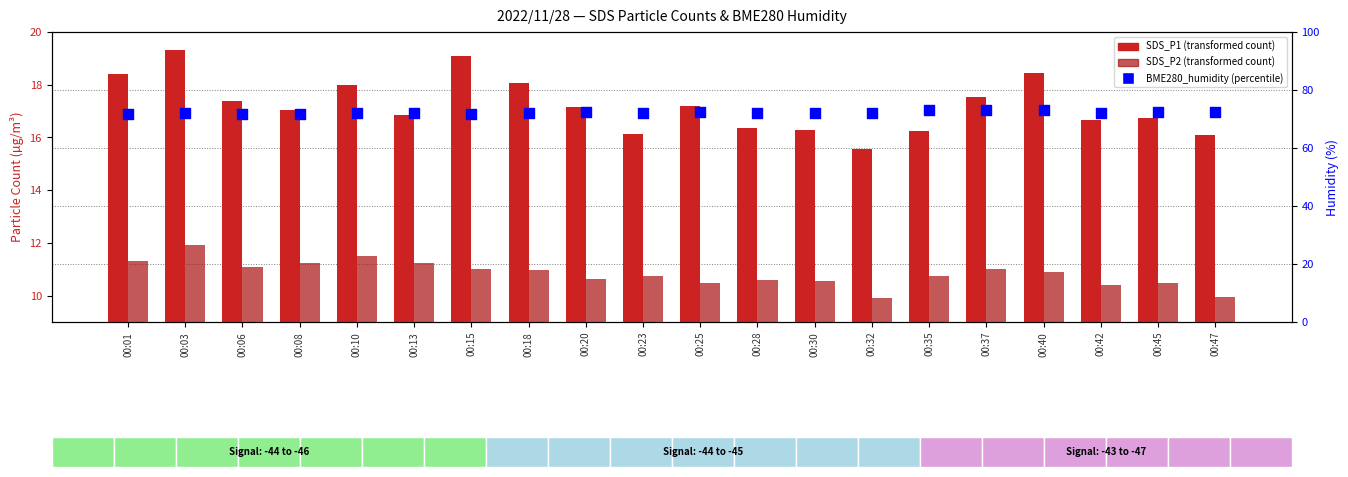

Which series contains the lowest Y value?

SDS_P2